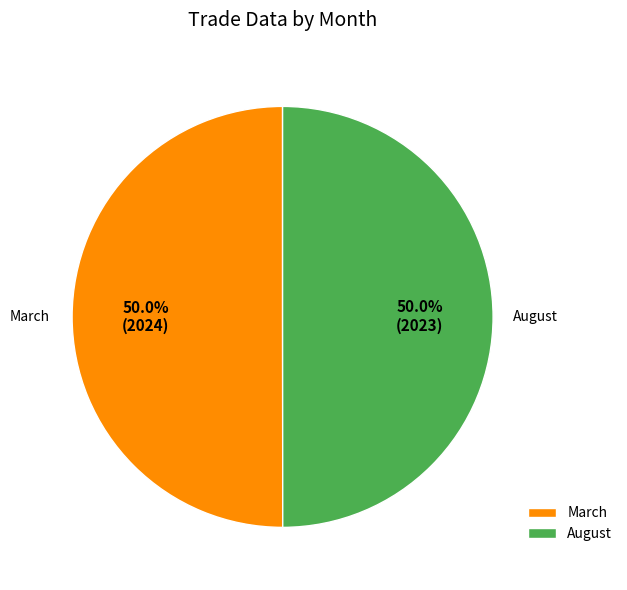

What percentage is NOT represented by August?

50.0%